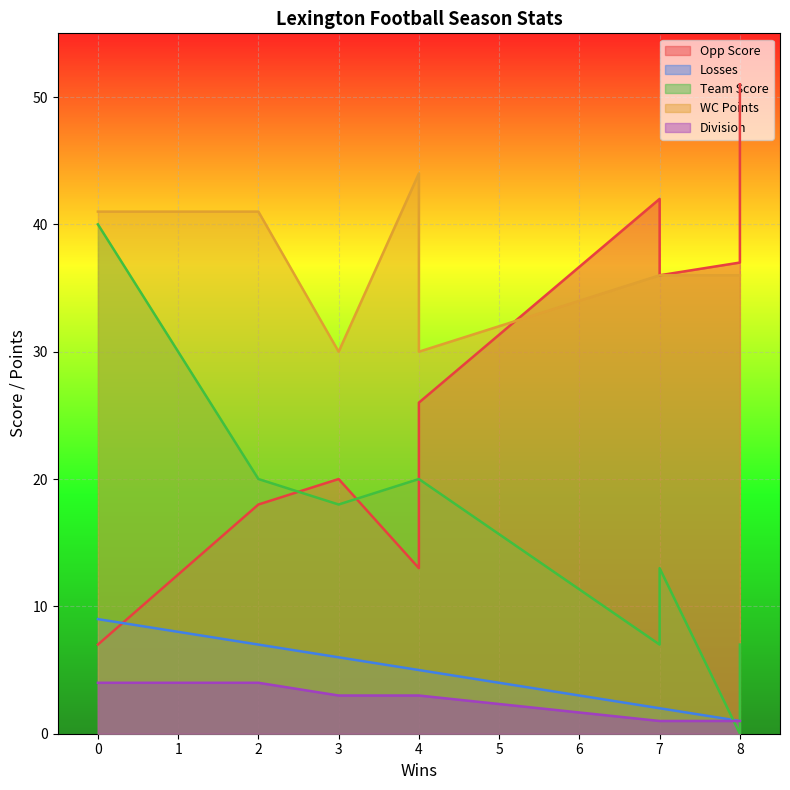

What is the spread (max minus min) of values at 2?

37